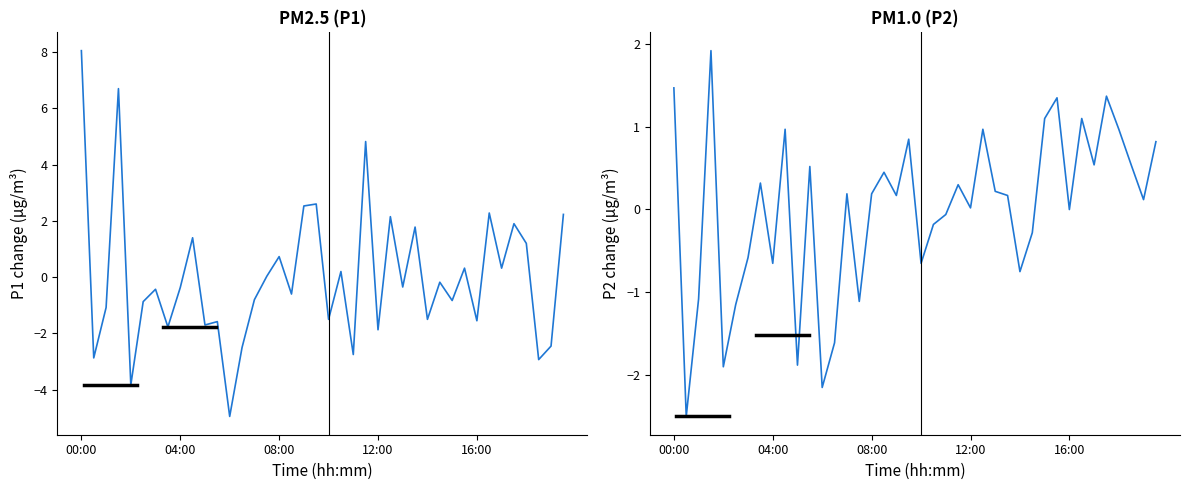

How many lines are shown in the chart?

2